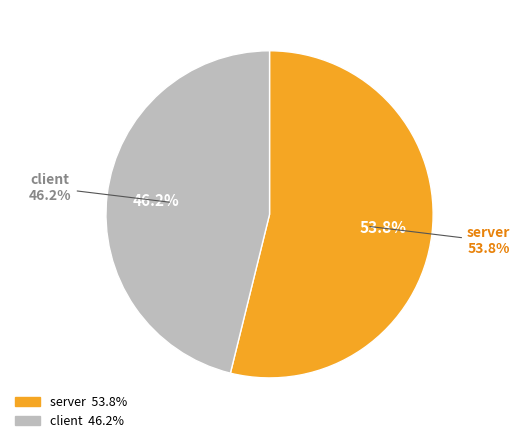

What percentage is the client slice, to the nearest percent?

46%